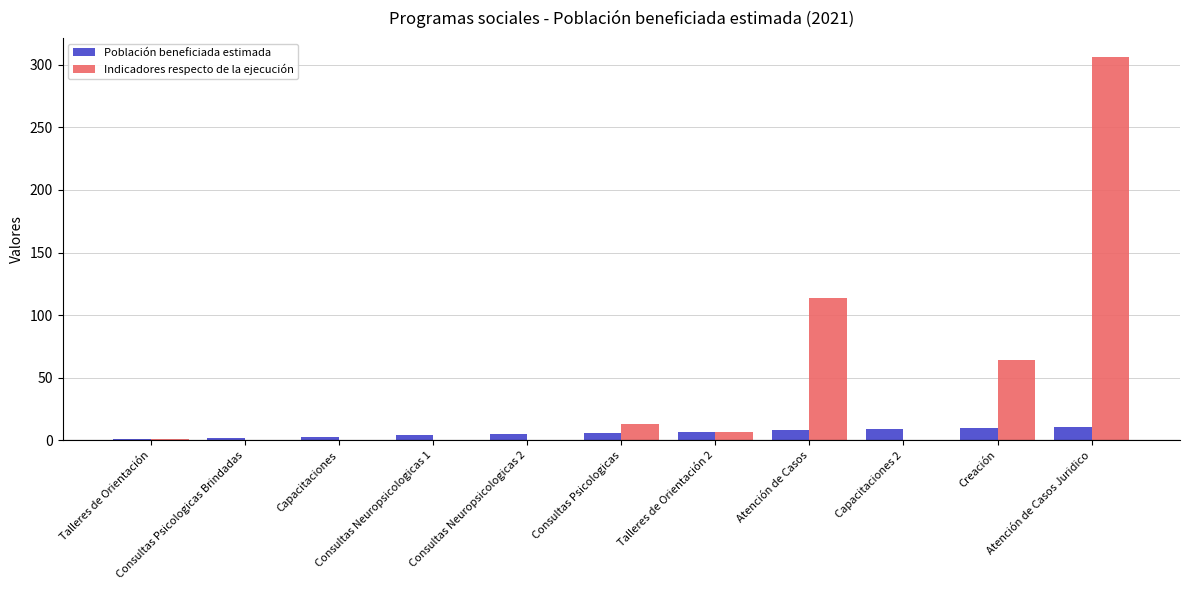

What is the maximum value for Población beneficiada estimada?

11